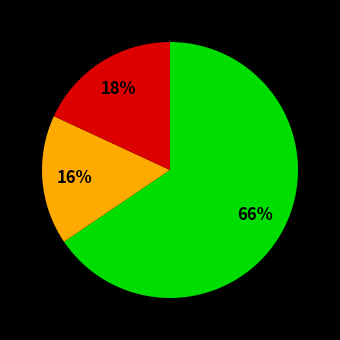

Is there a majority slice in this chart?

Yes